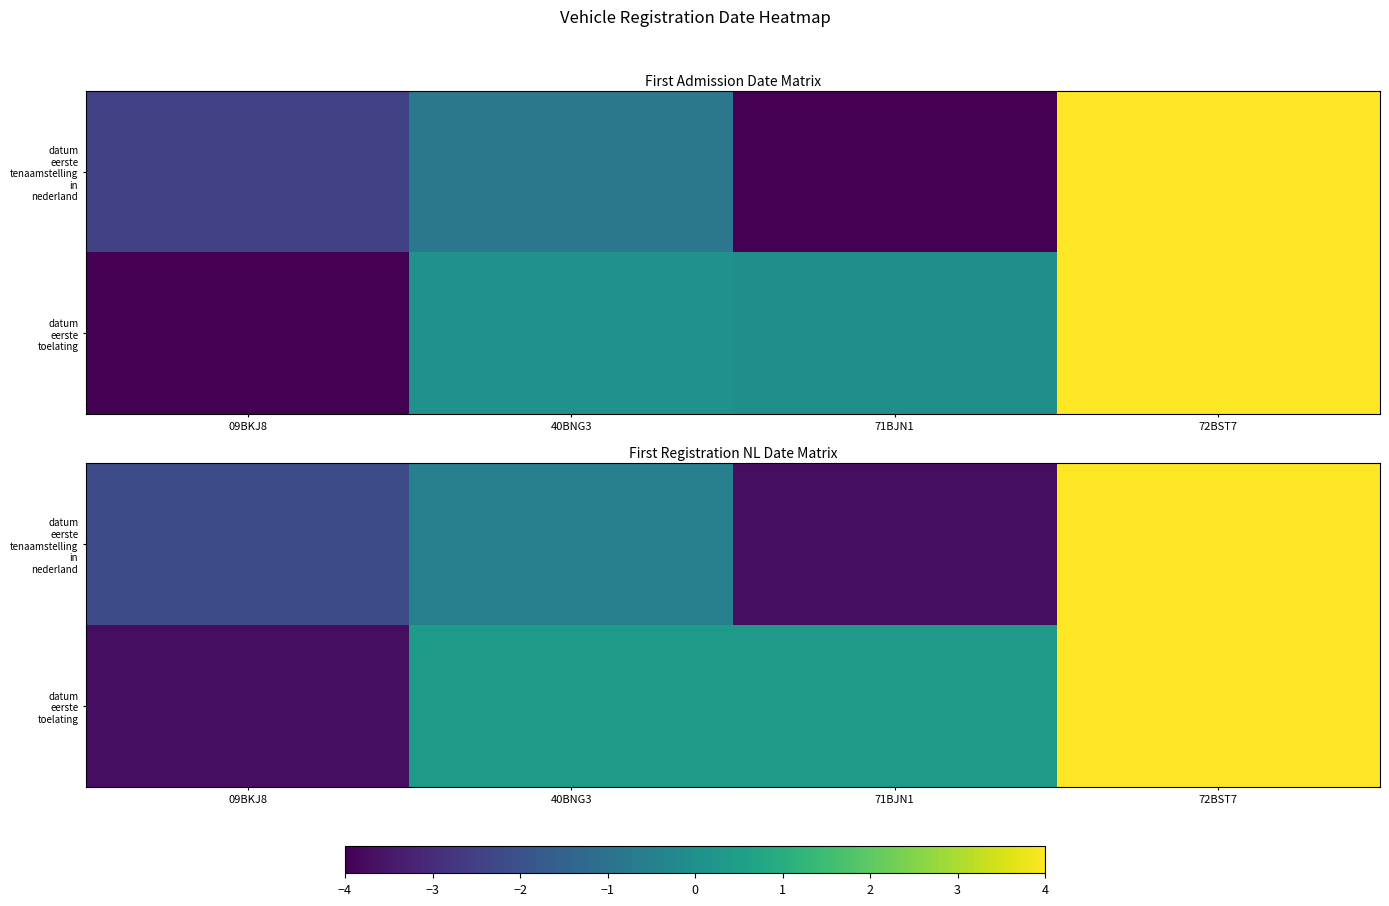

What is the total value across all series at 40BNG3?

-0.2